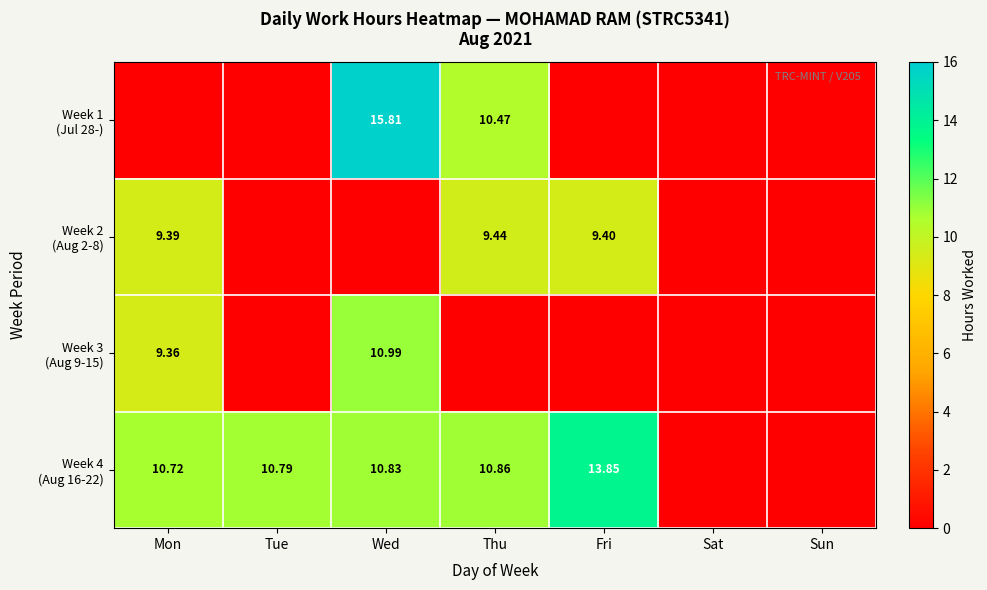

Which series changed the most between Mon and Tue?

Week 2 (Aug 2-8)